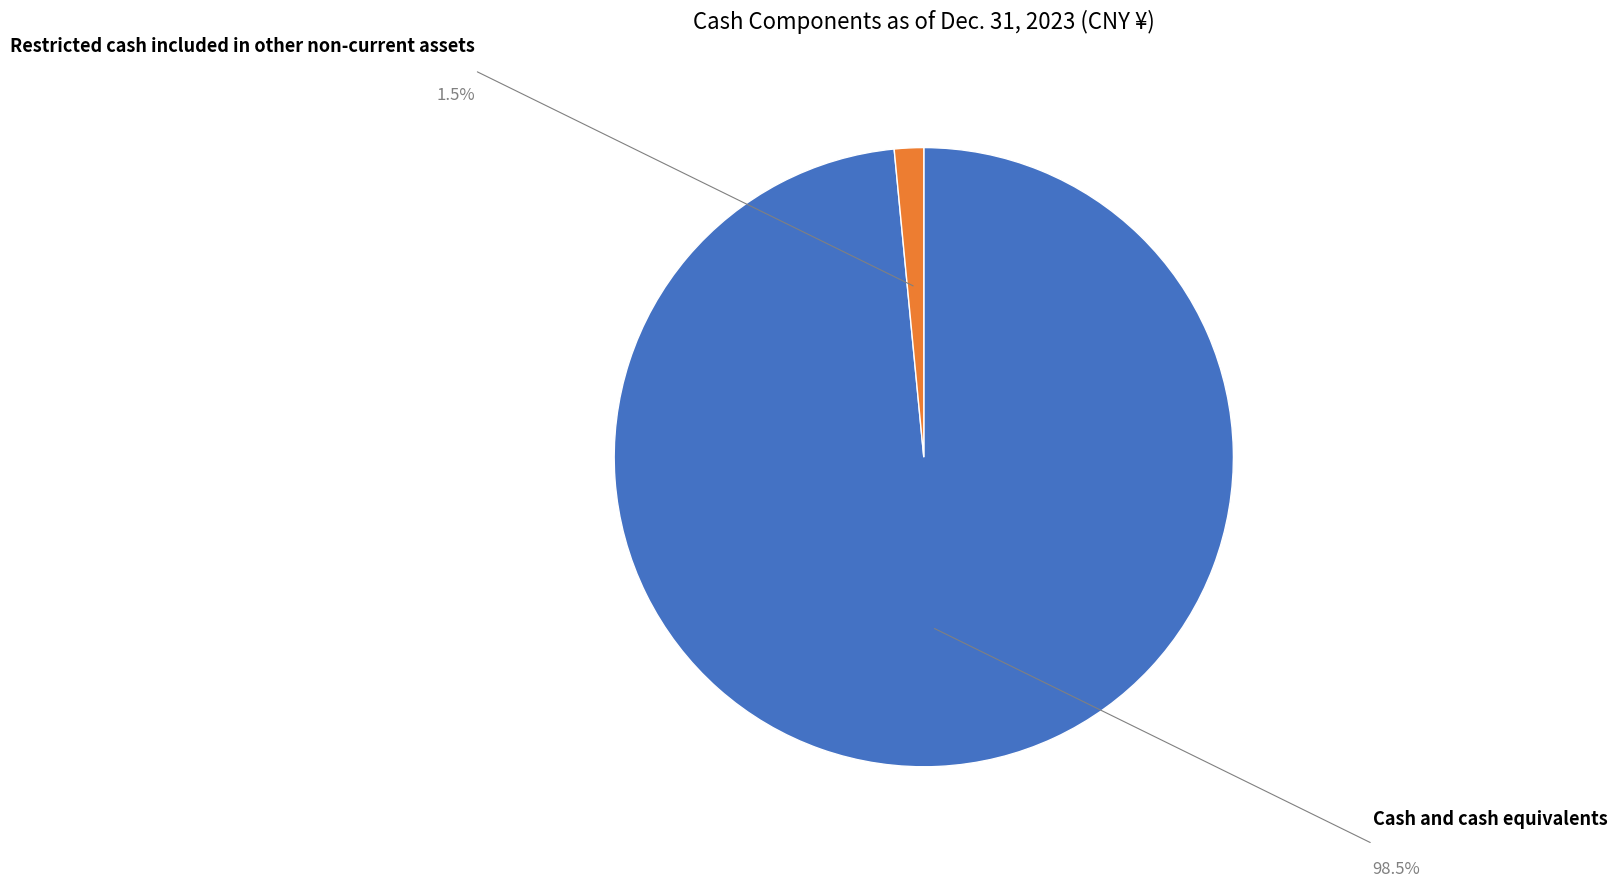

Does any single category account for the majority?

Yes